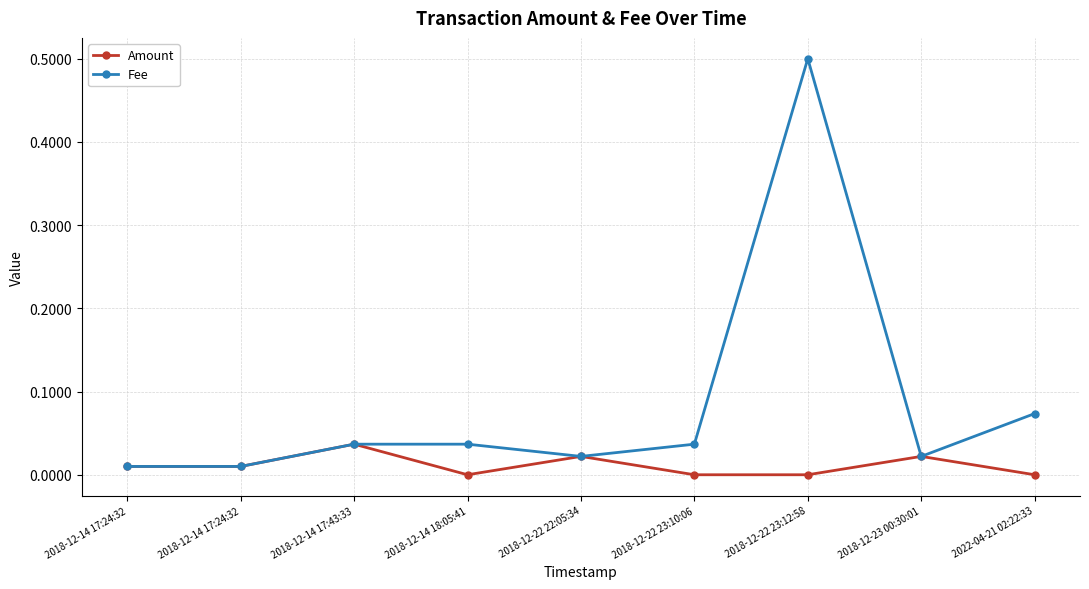

True or false: Amount and Fee intersect in this chart.

False